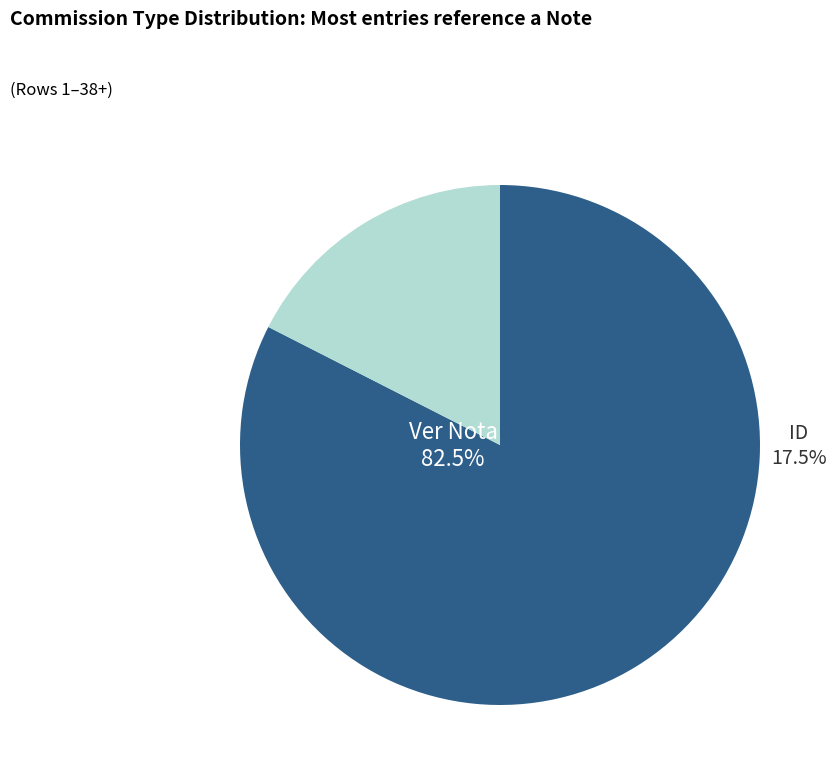

To the nearest percent, what portion does Ver Nota represent?

82%